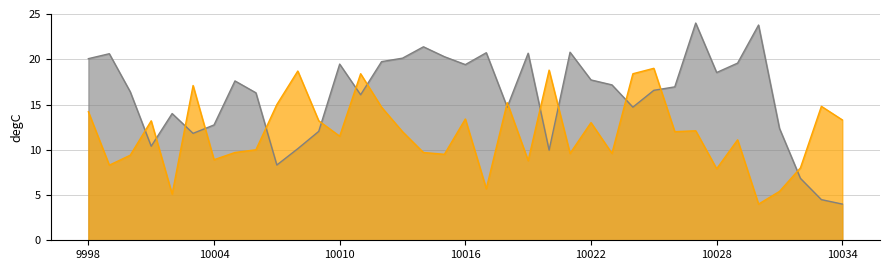

How many intersections are there between col_517 and col_516?

15